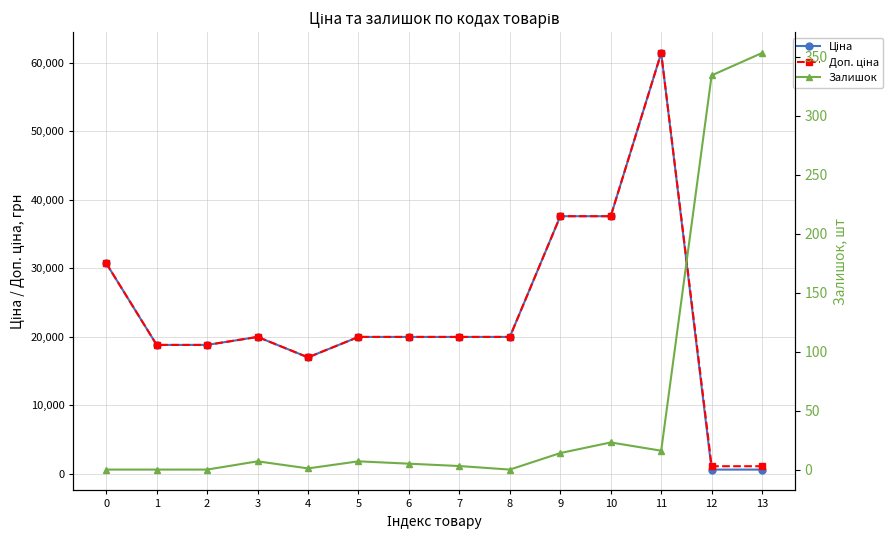

True or false: Ціна and Залишок cross at least once.

False